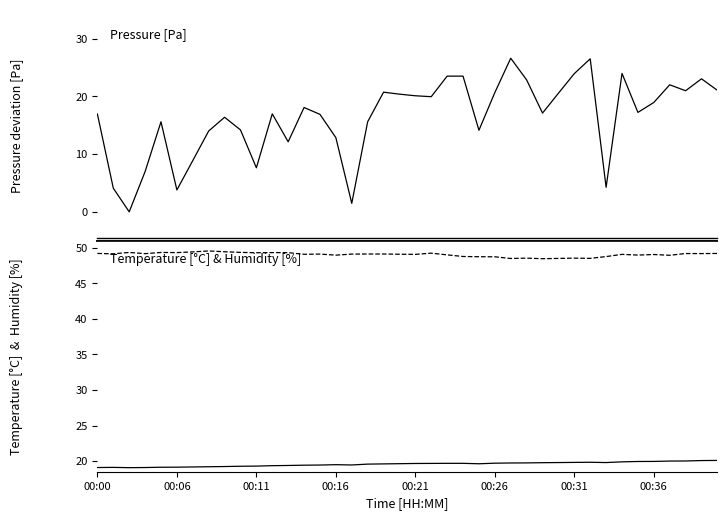

Does the chart have visible grid lines?

No